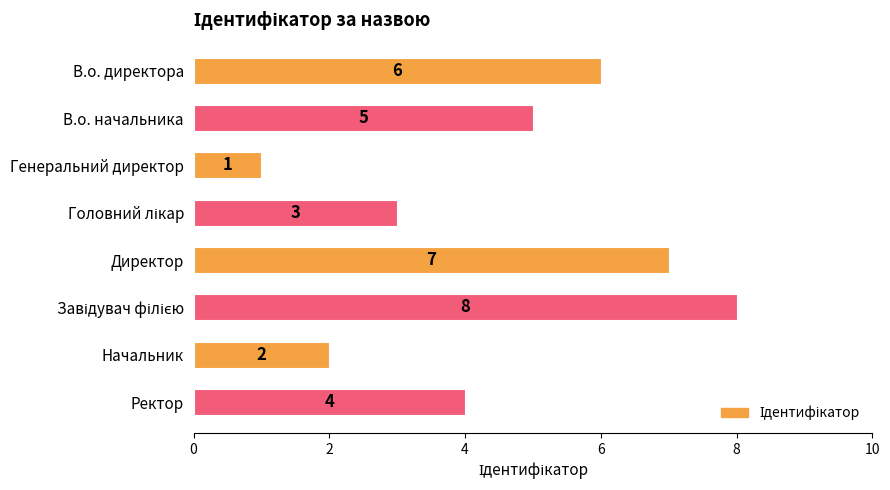

At which label is the value closest to 4?

Ректор